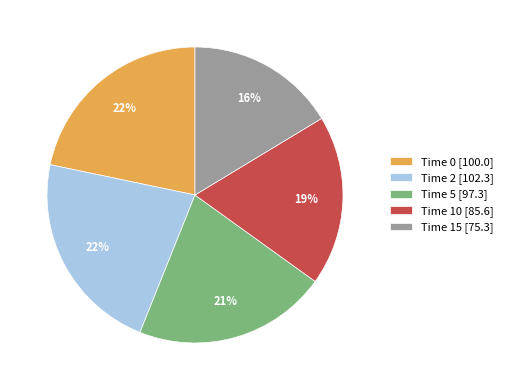

Combined, do Time 15 [75.3] and Time 10 [85.6] account for over 50%?

No